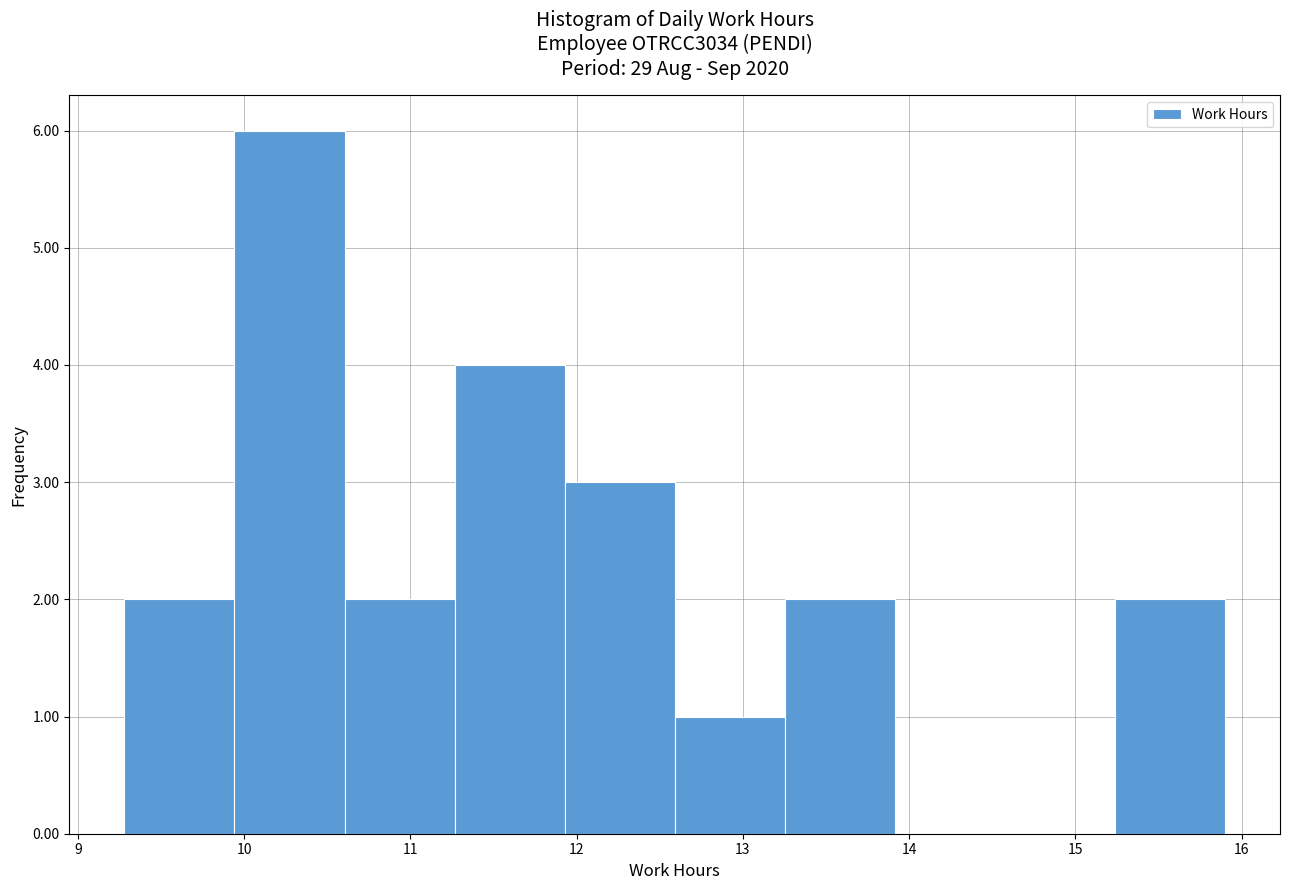

How tall is the bar that spans 10.6 to 11.3 on the x-axis? Neither the bar edges nor the heights are printed on the chart, so give them approximately, as read against the axes.

2